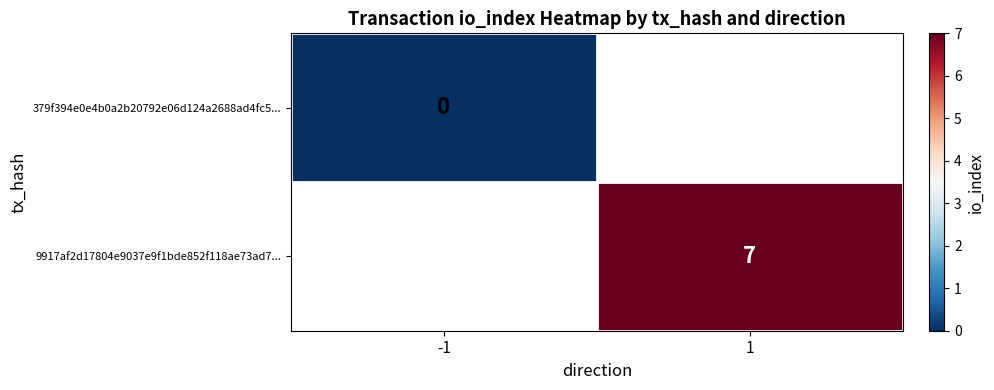

Count the number of data series in this chart.

2